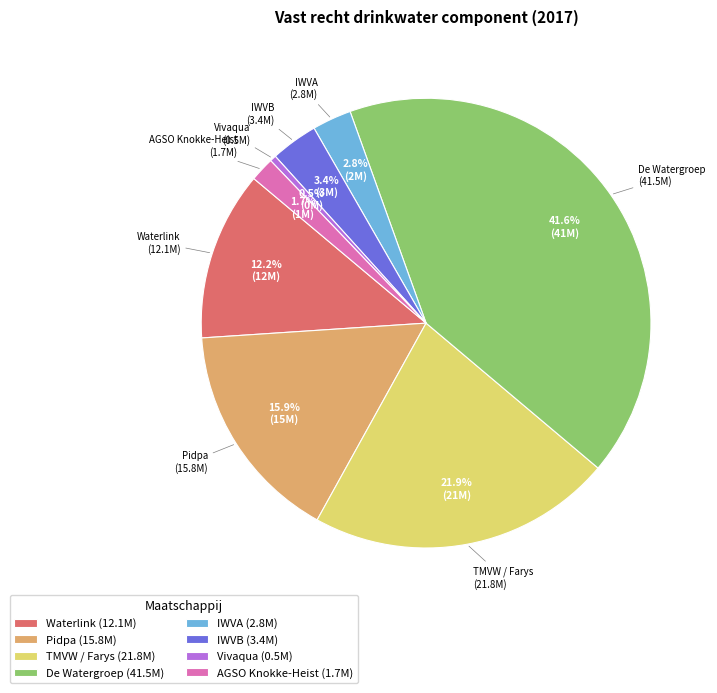

Rank the categories by value from lowest to highest.

Vivaqua, AGSO Knokke-Heist, IWVA, IWVB, Waterlink, Pidpa, TMVW / Farys, De Watergroep